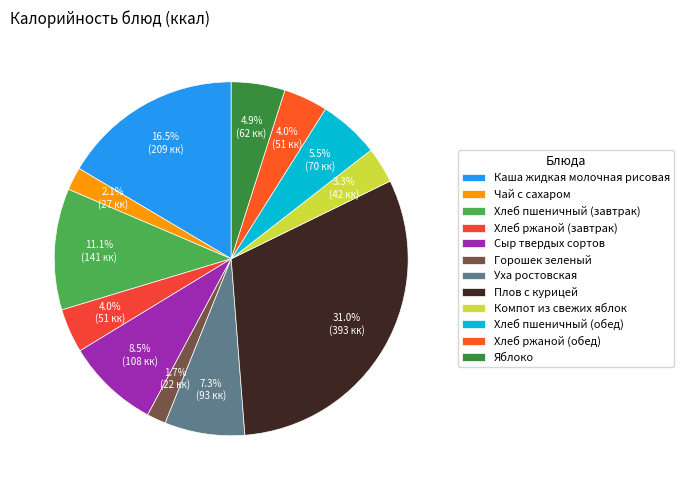

True or false: Сыр твердых сортов accounts for 8% of the total.

True